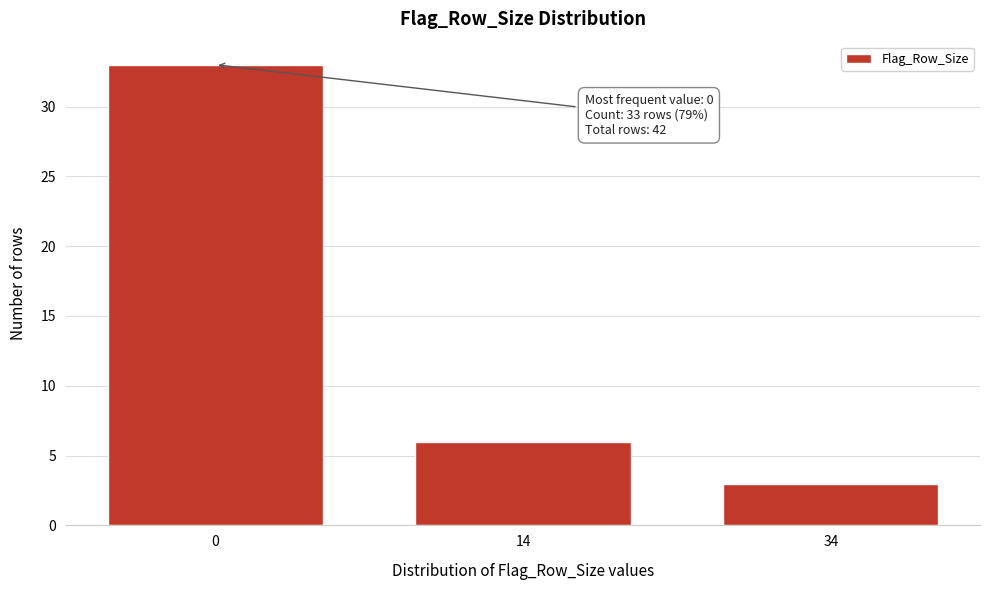

Reading left to right, list all the values displayed in this chart.

0=33	14=6	34=3